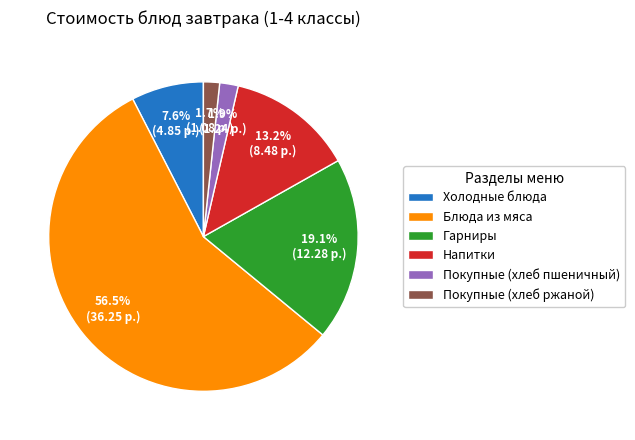

Which has a higher value, Холодные блюда or Покупные (хлеб пшеничный)?

Холодные блюда